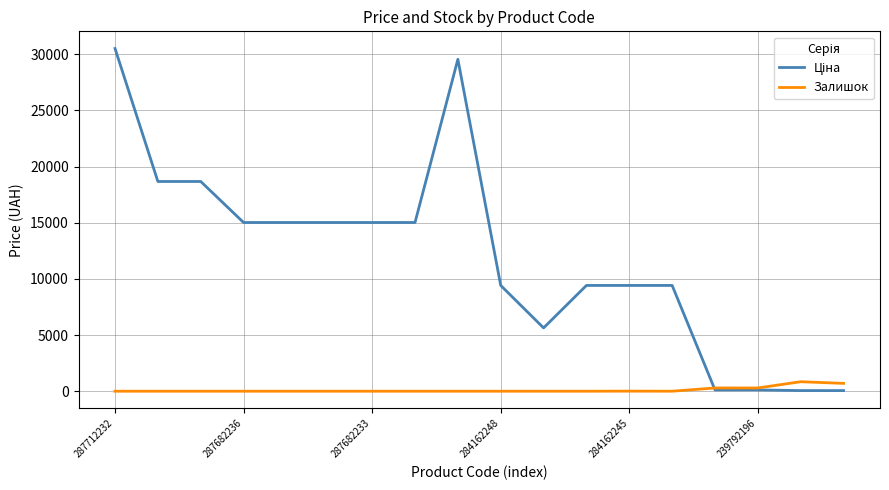

Does the chart display data point markers on the line(s)?

No